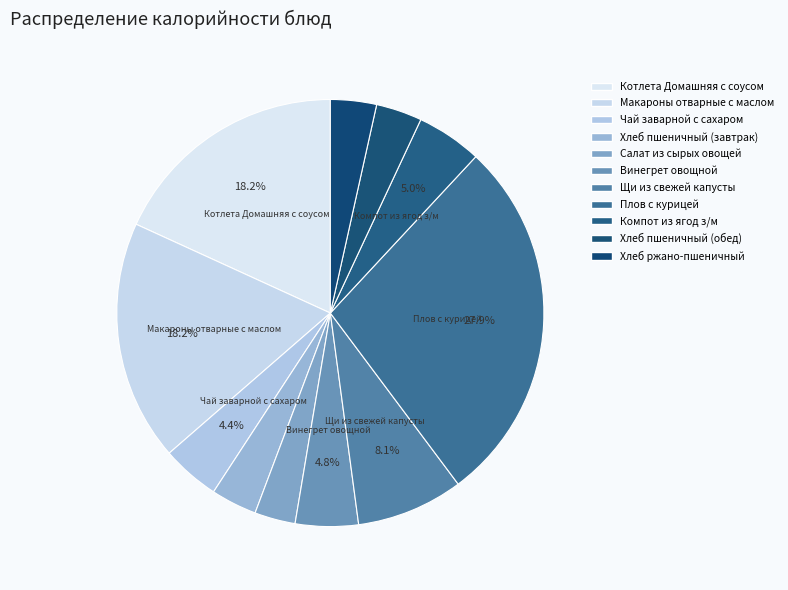

How many segments does this pie chart have?

11